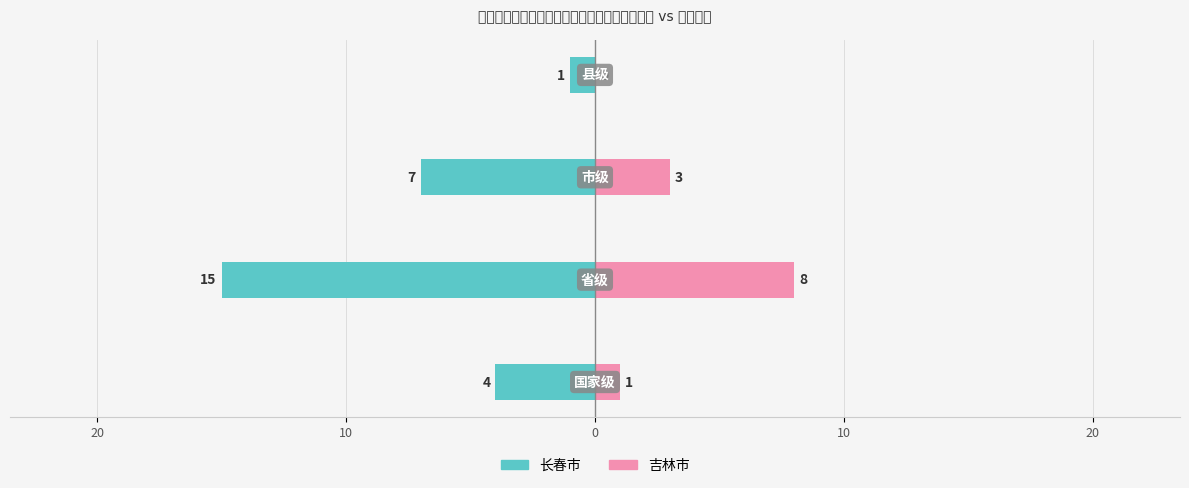

What is the sum of all 吉林市 values?

12